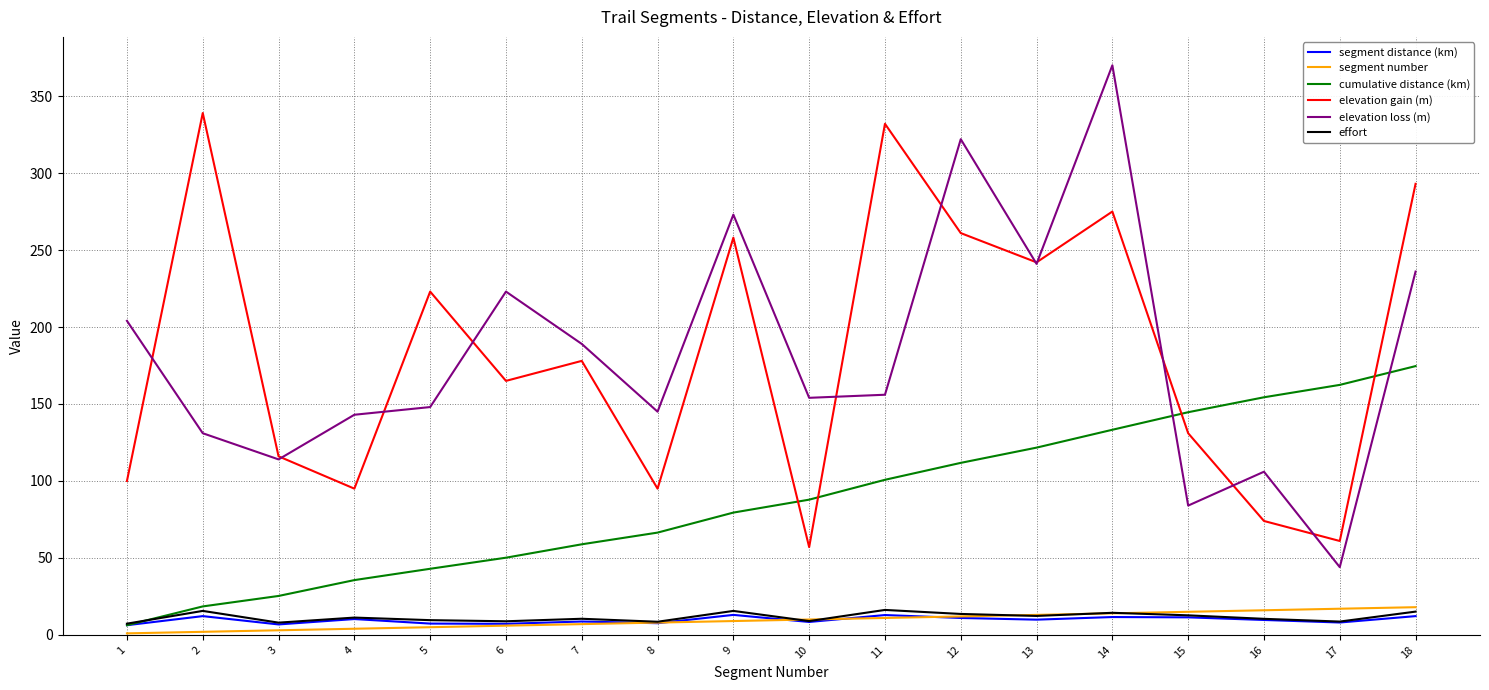

After their last crossing, which series has the higher values: elevation loss (m) or cumulative distance (km)?

elevation loss (m)